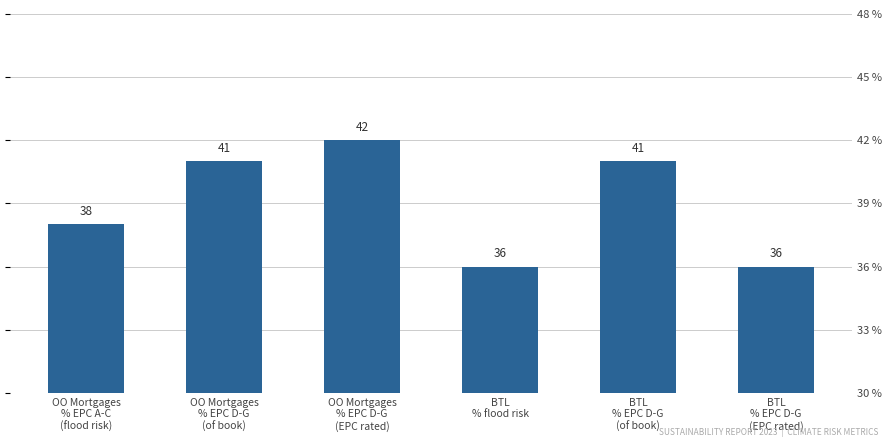

How many bars are there in total?

6